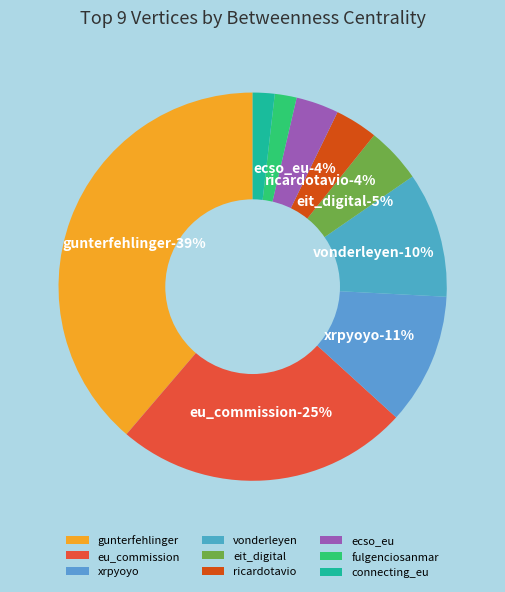

Is there any slice that represents more than half of the pie?

No